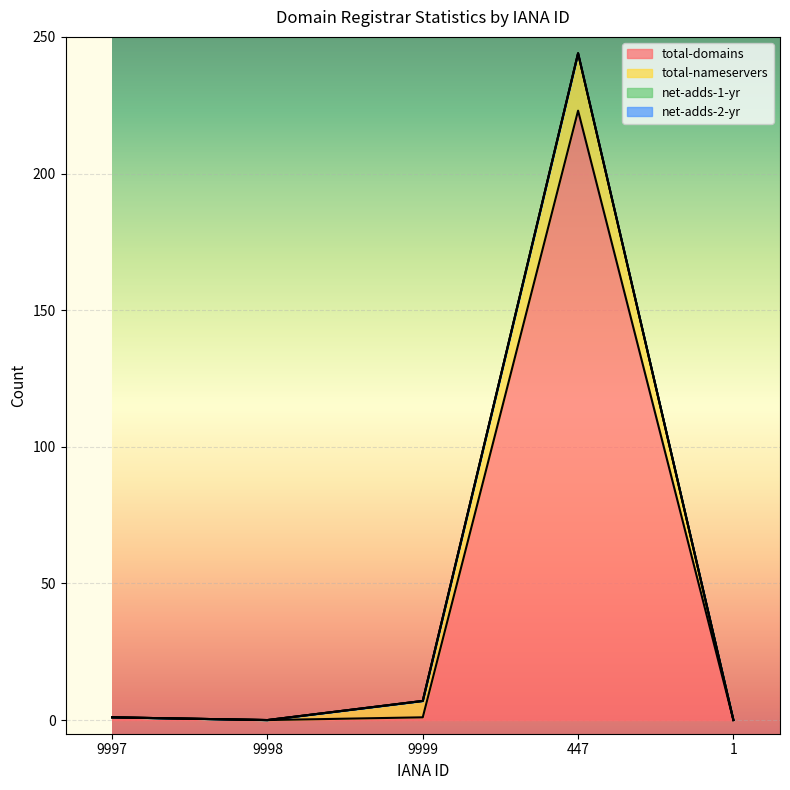

What is the label of the 4th point from the right?

9998